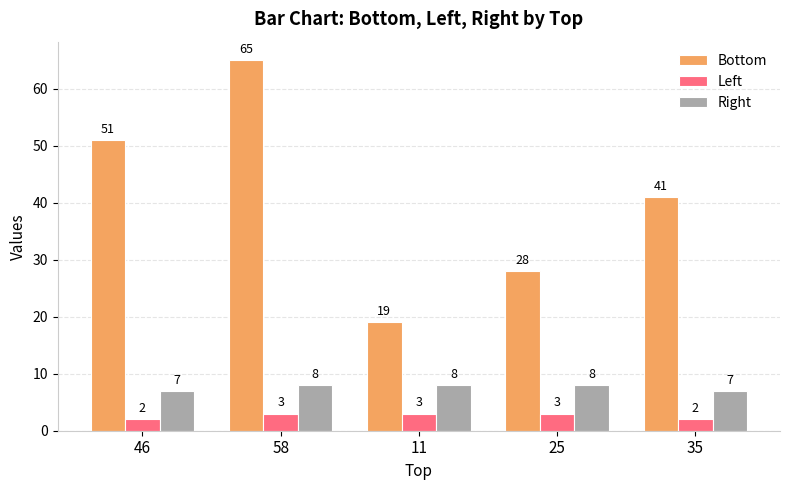

How many bars are there in total?

15